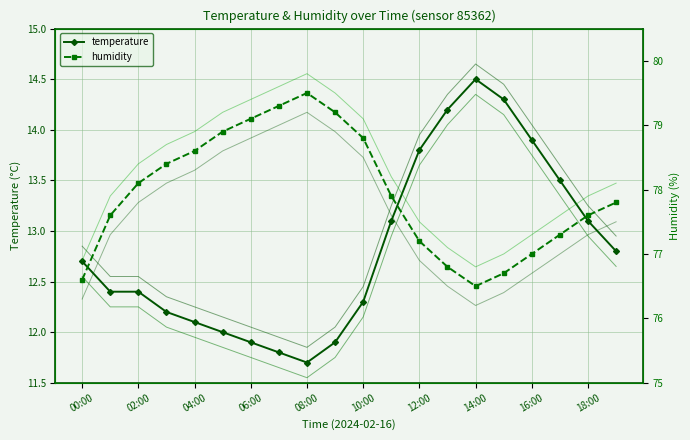

True or false: humidity and temperature cross at least once.

False